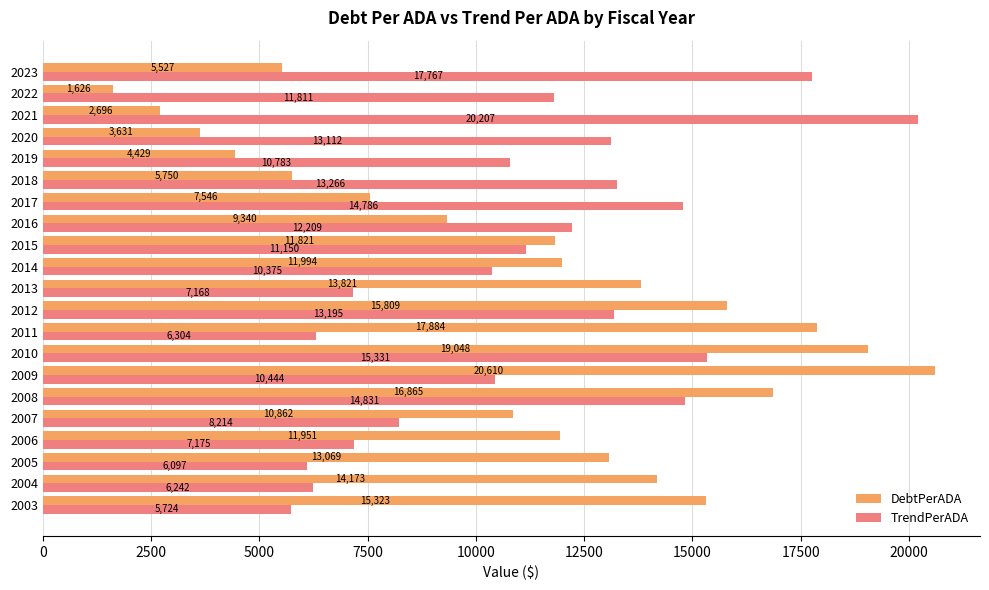

Is the value of DebtPerADA at 2010 greater than the value of TrendPerADA at 2014?

Yes